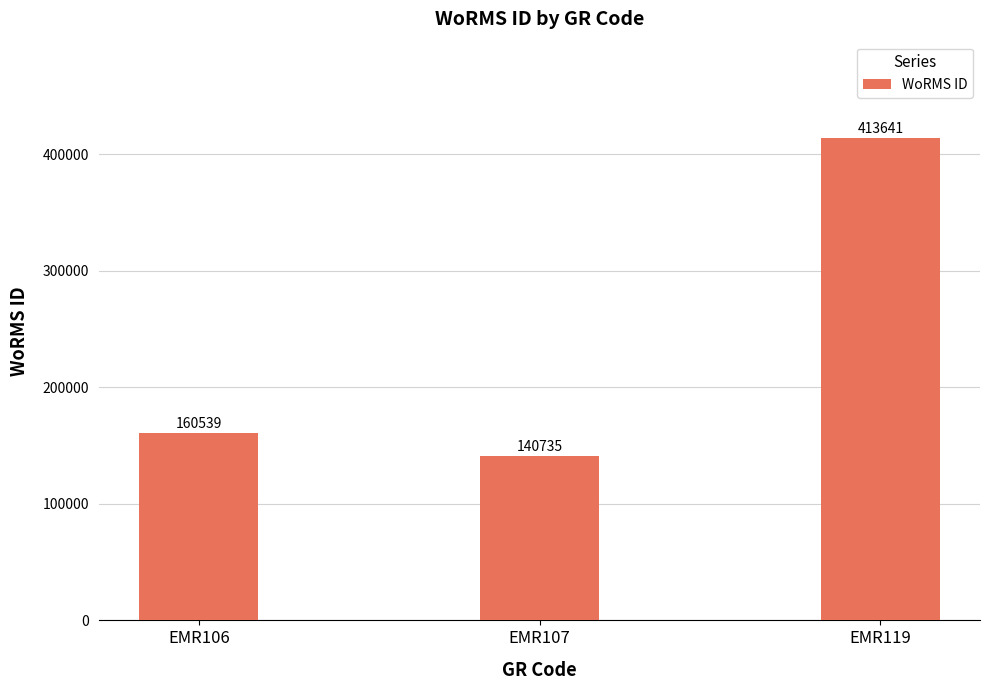

Rank the categories by value from lowest to highest.

EMR107, EMR106, EMR119